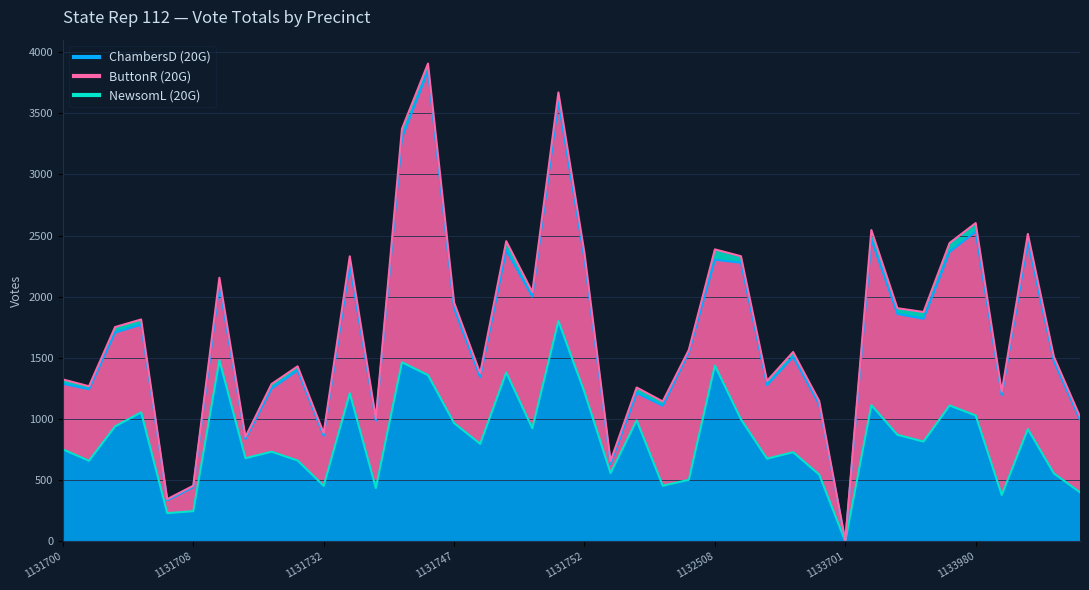

Which series has the largest total across all categories?

ButtonR